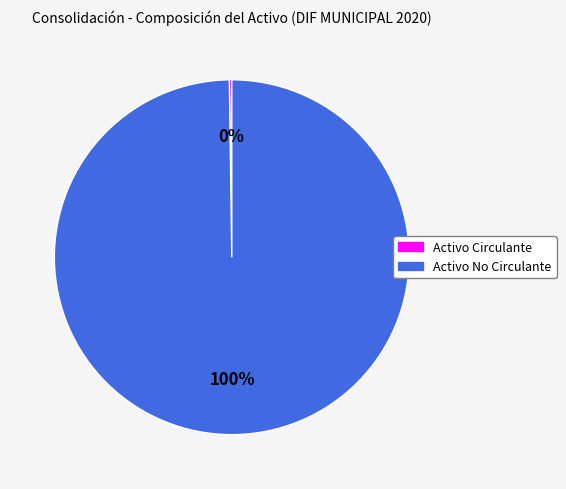

Which slice is the largest?

Activo No Circulante